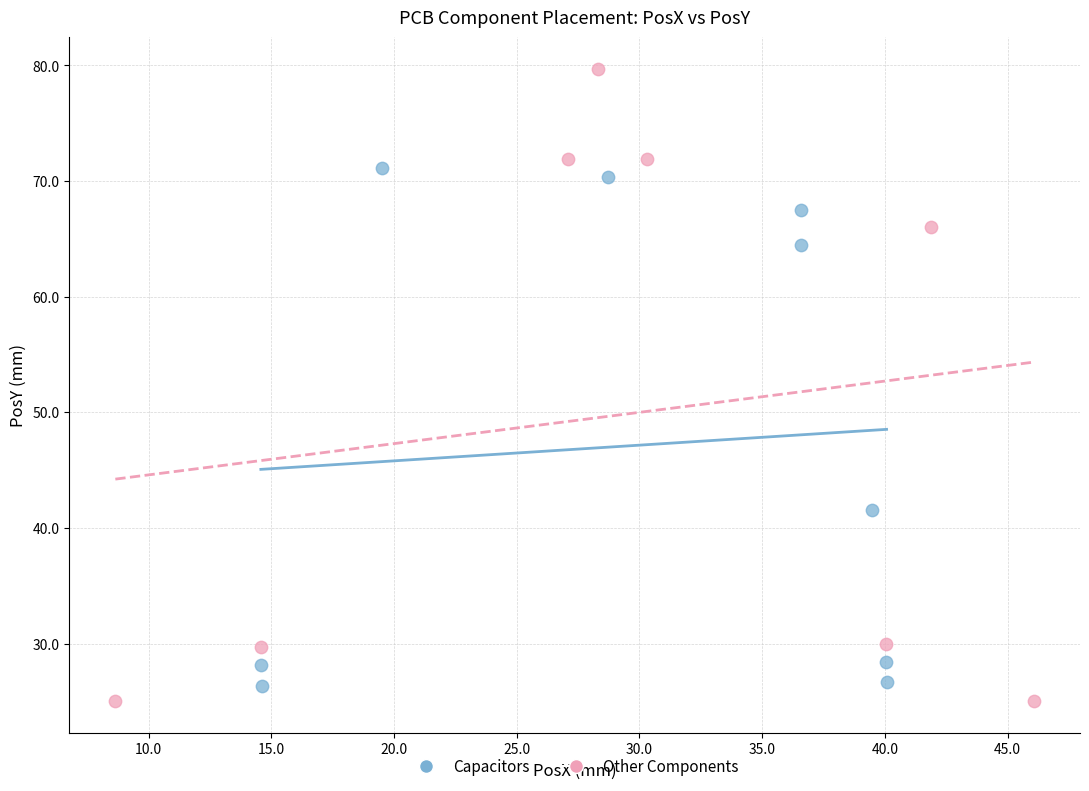

Which series has the widest spread of Y values?

Other Components